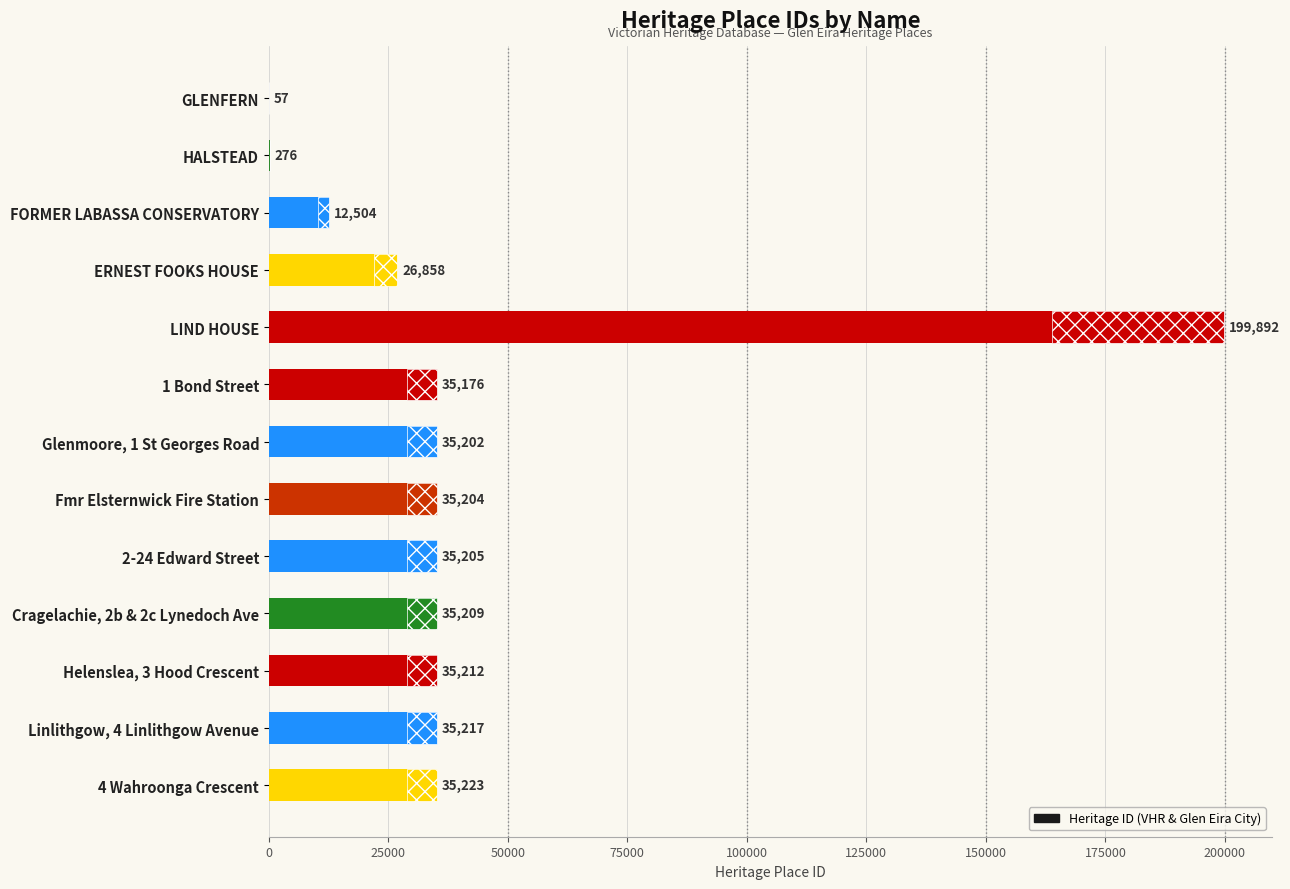

What is the difference between the second highest and second lowest values?

34947